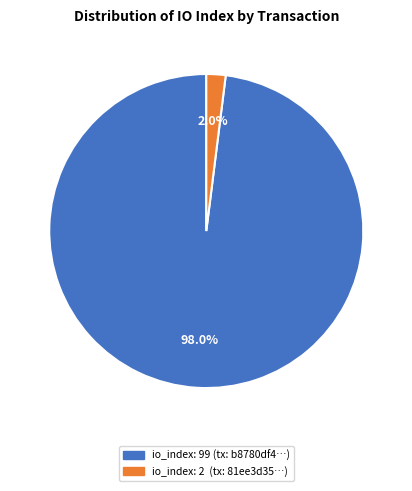

Is there any slice that represents more than half of the pie?

Yes